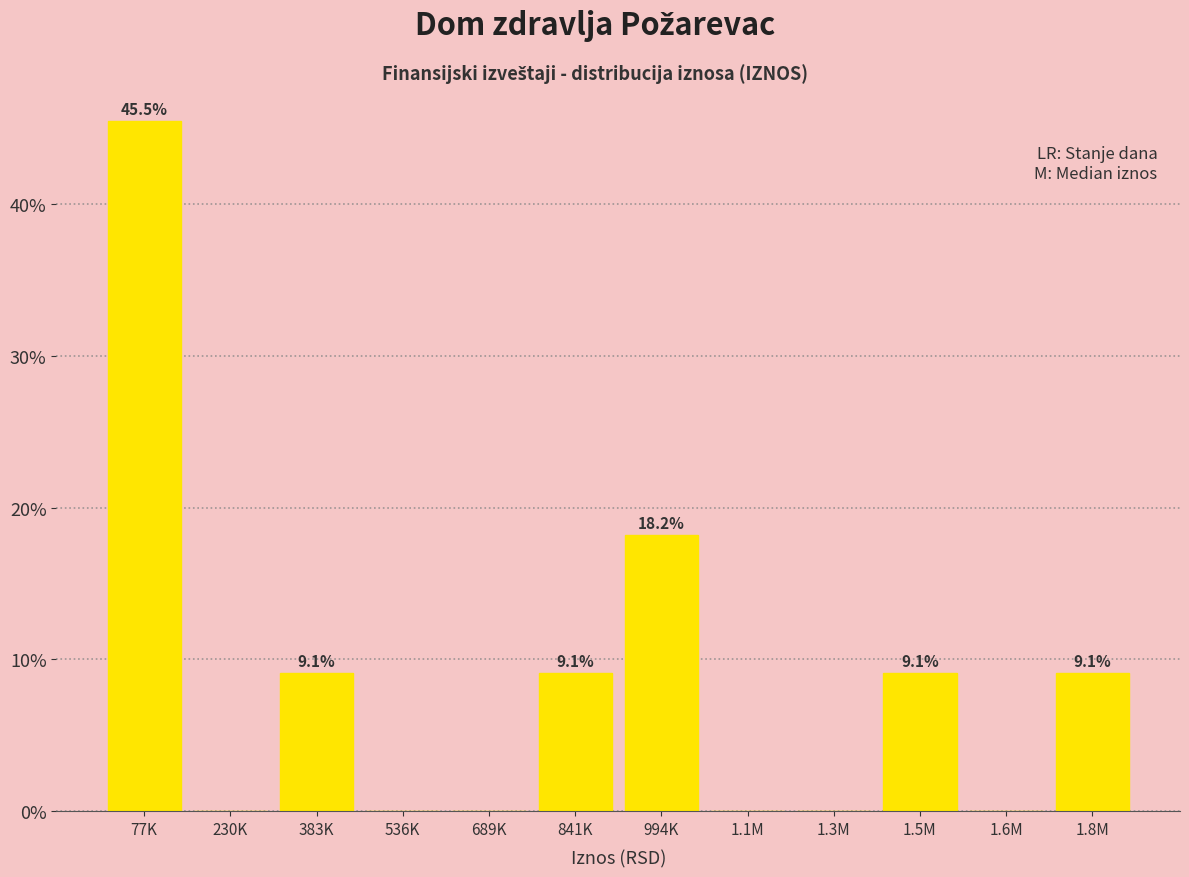

Reading left to right, transcribe all the data shown in this chart.

77K=45.5	230K=0.0	383K=9.1	536K=0.0	689K=0.0	841K=9.1	994K=18.2	1.1M=0.0	1.3M=0.0	1.5M=9.1	1.6M=0.0	1.8M=9.1